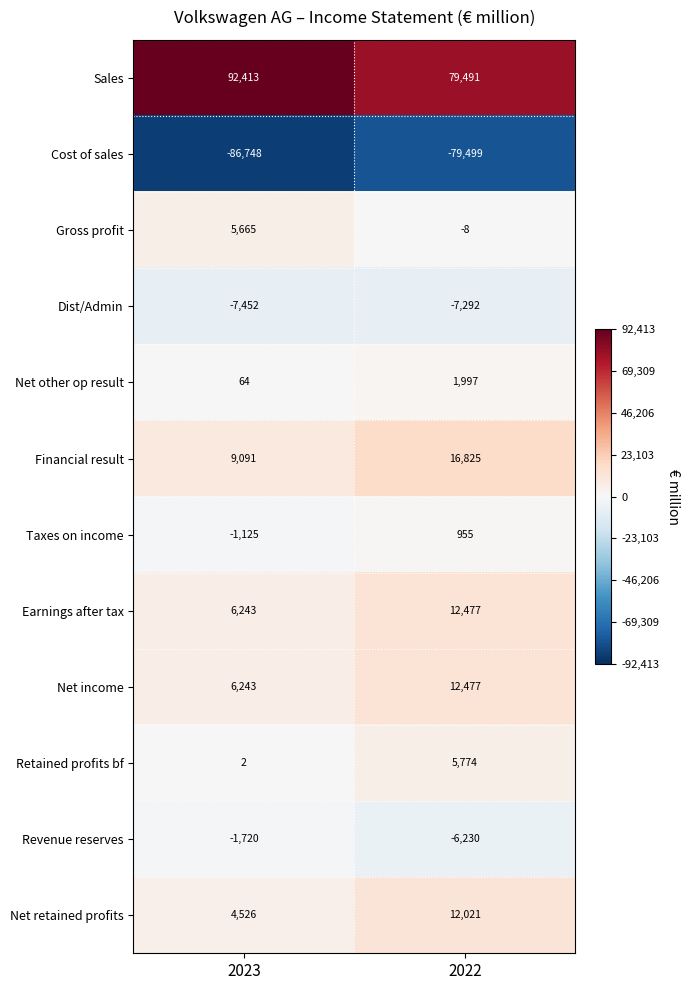

What is the sum of the Earnings after tax values at 2022 and 2023?

18720